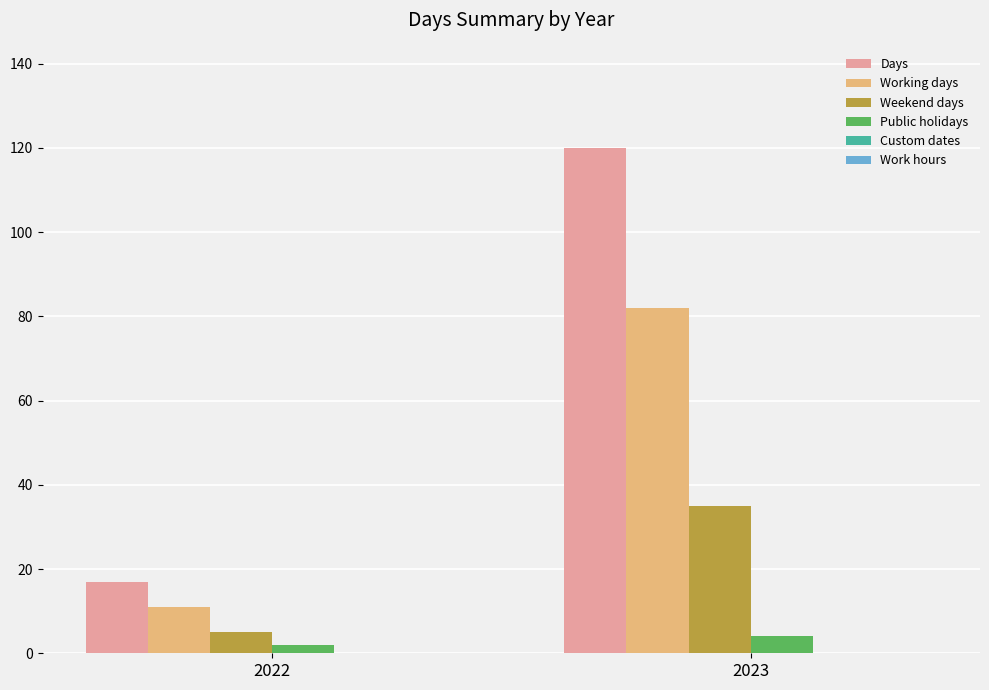

What value does the Public holidays series have at 2023?

4